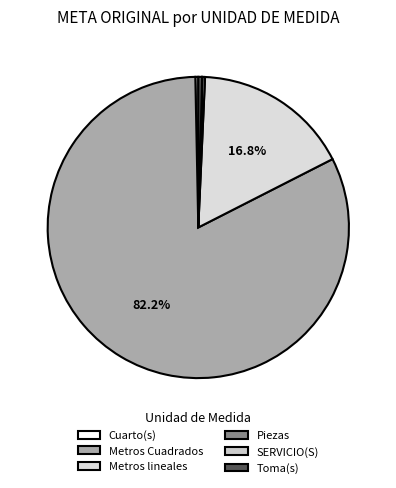

Combined, do Piezas and Metros Cuadrados account for over 50%?

Yes